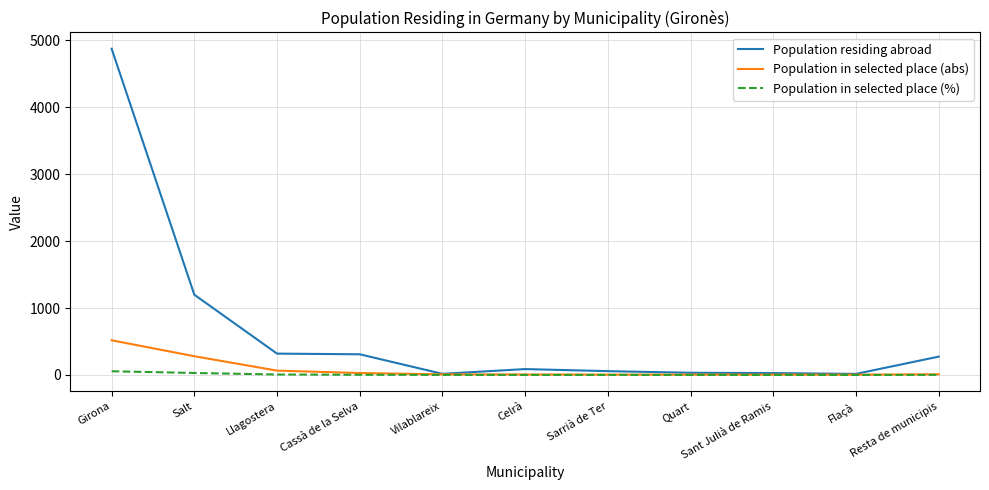

True or false: Population in selected place (abs) has a value of 840.5 at Girona.

False